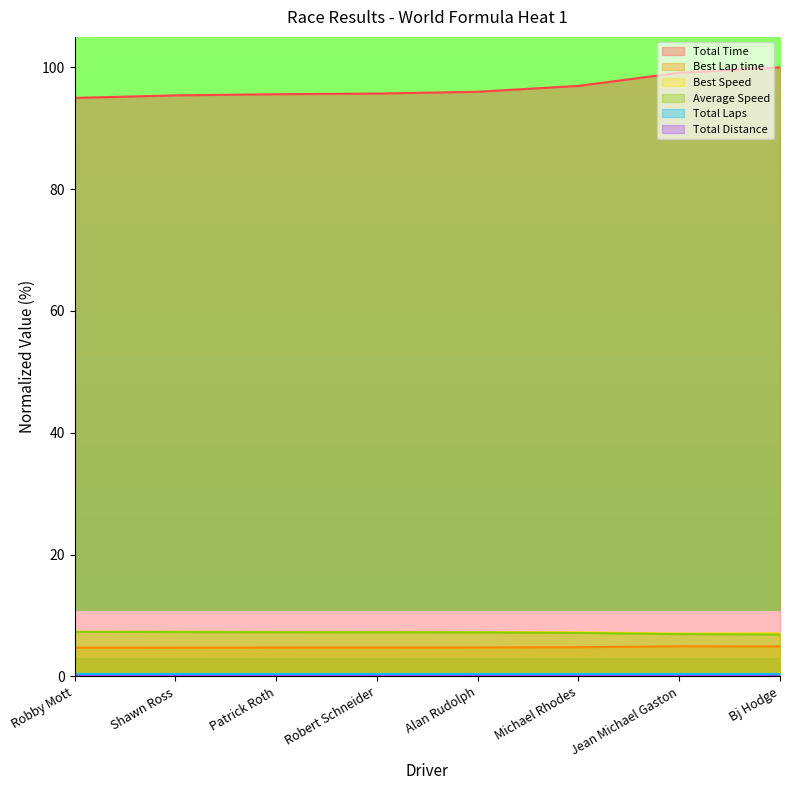

What is the highest value of the Total Time series?

100.0